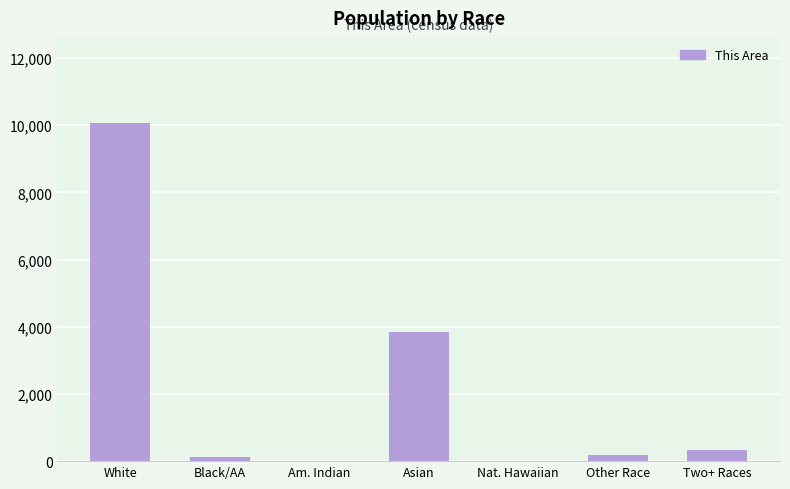

What is the sum of all values?

14573